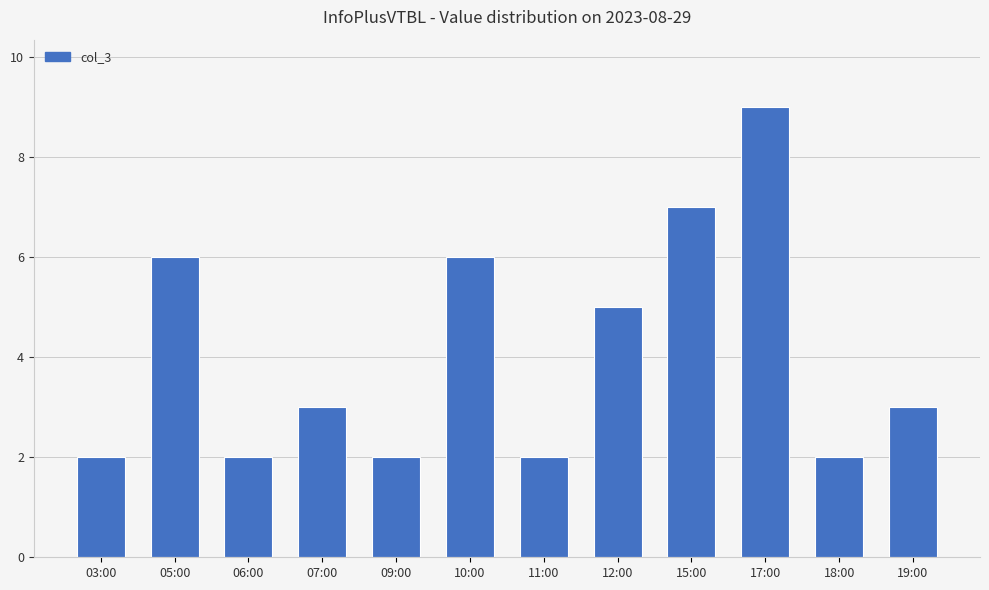

Count the values in the range 2 to 6.

10